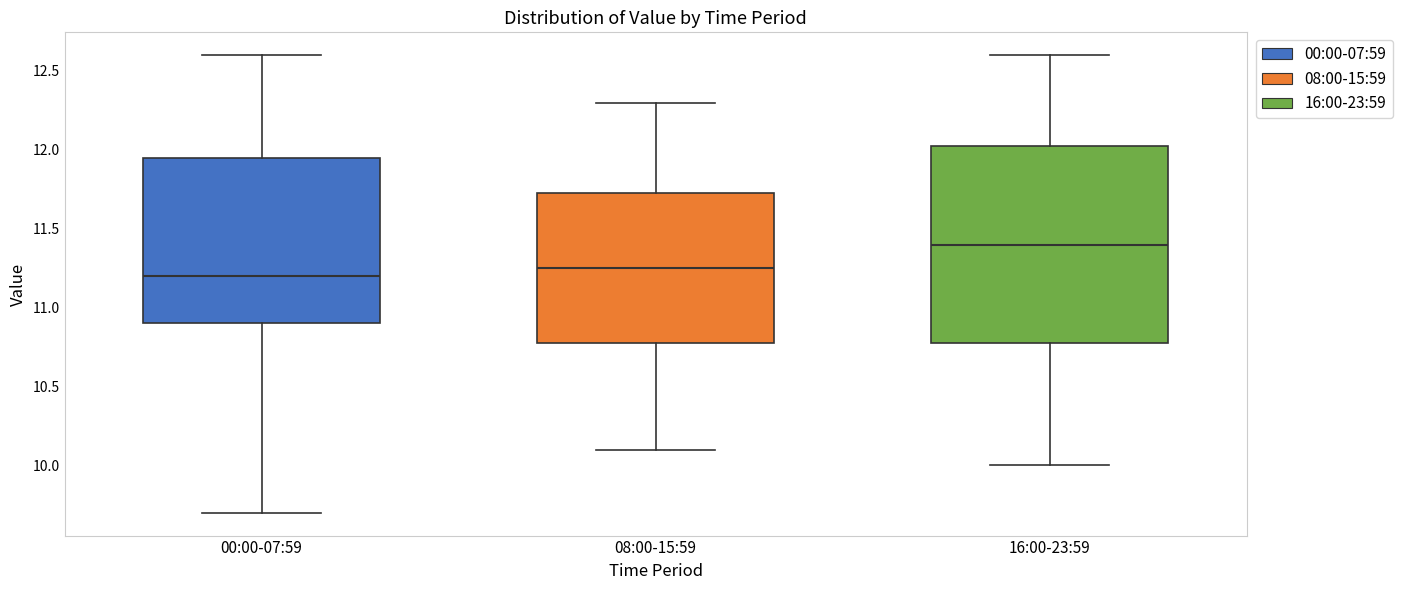

Comparing the boxes themselves (not the whiskers), which one is the tallest?

16:00-23:59